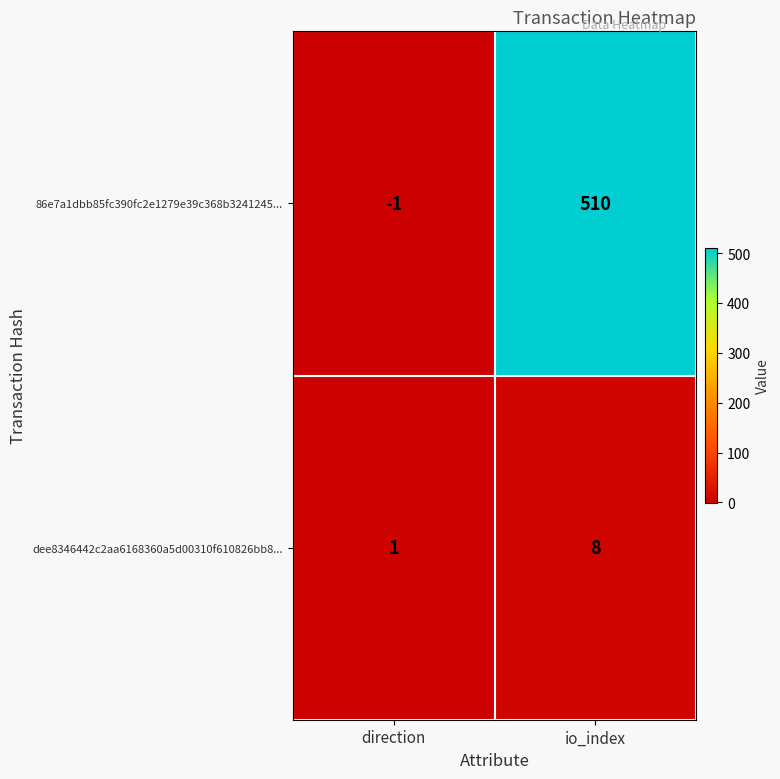

Rank the series by their average value, from highest to lowest.

86e7a1dbb85fc390fc2e1279e39c368b3241245..., dee8346442c2aa6168360a5d00310f610826bb8...